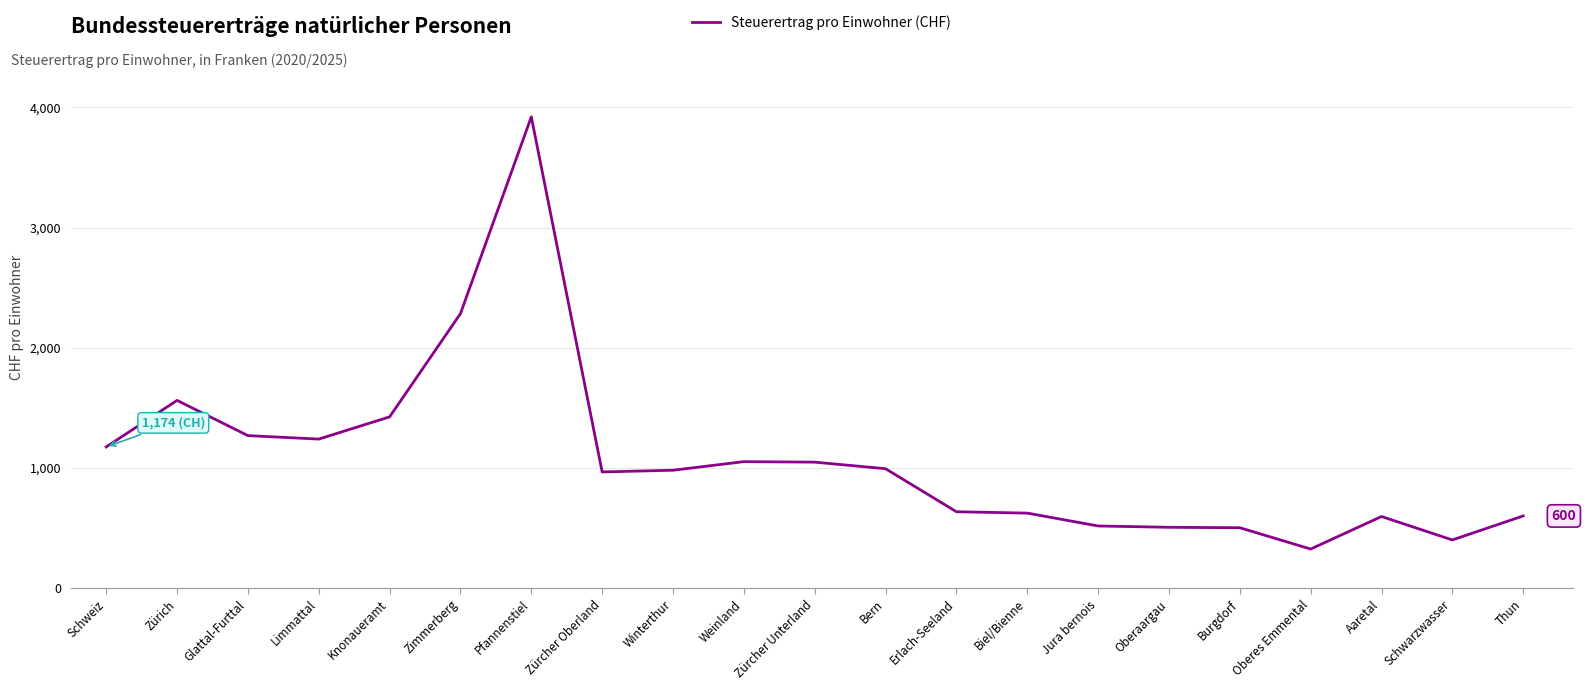

At which category does the chart reach its minimum across all series?

Oberes Emmental